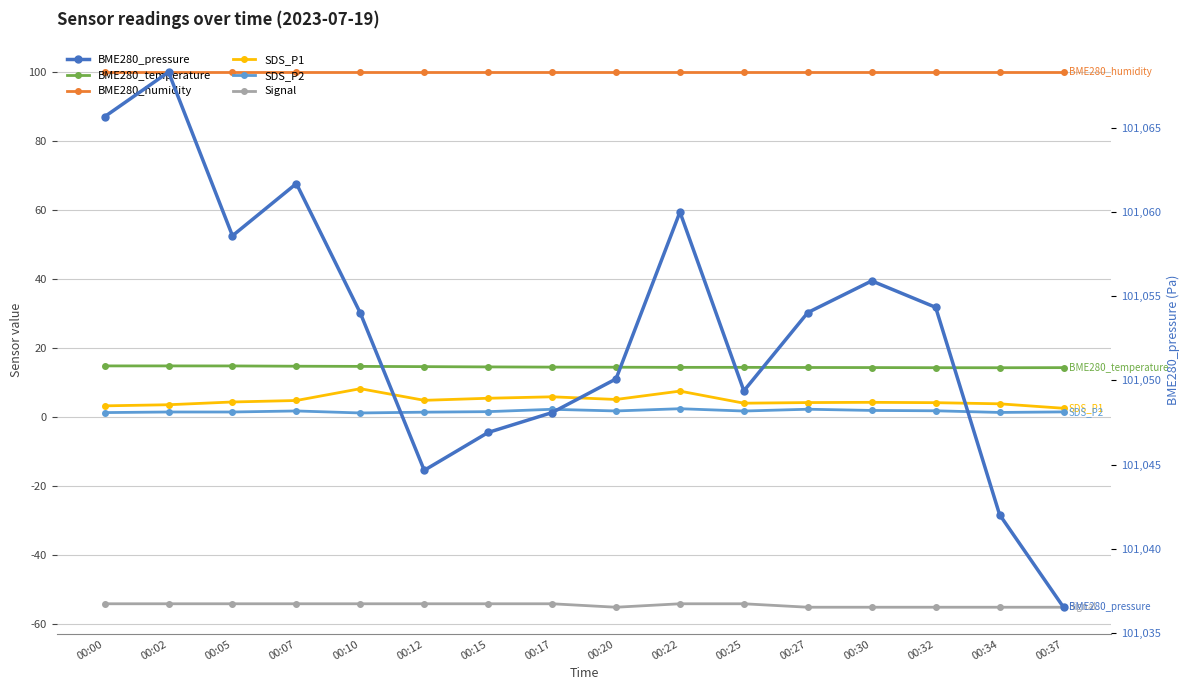

True or false: BME280_pressure and BME280_temperature cross at least once.

False